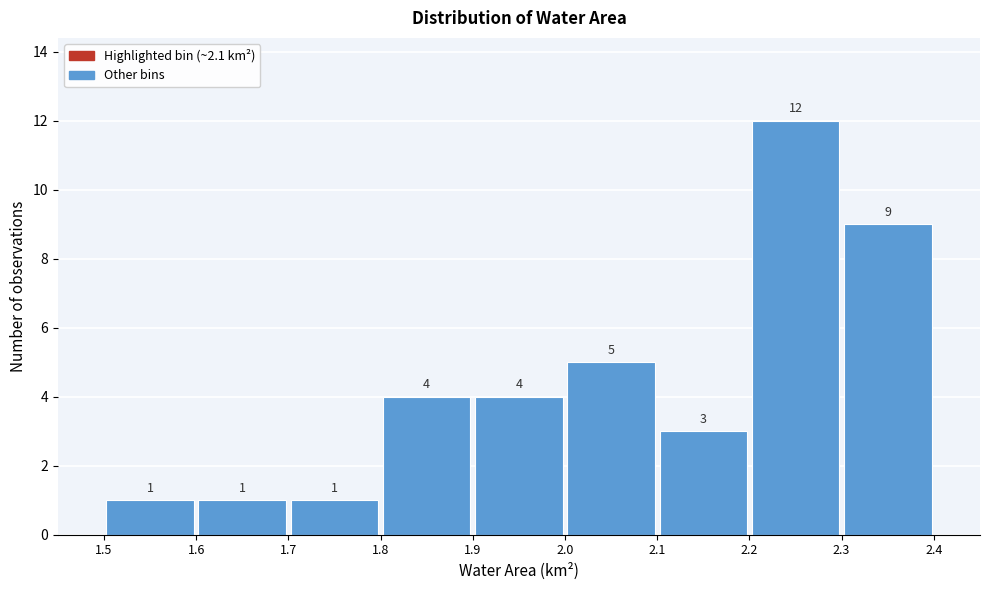

Reading left to right, list every bar in this chart as the range it spans on the x-axis followed by its height.

1.5 to 1.6: 1
1.6 to 1.7: 1
1.7 to 1.8: 1
1.8 to 1.9: 4
1.9 to 2.0: 4
2.0 to 2.1: 5
2.1 to 2.2: 3
2.2 to 2.3: 12
2.3 to 2.4: 9